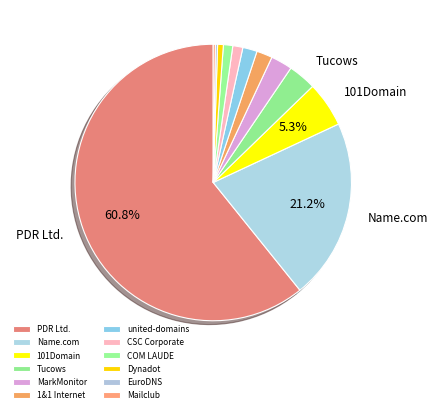

Count the number of slices in the pie.

12